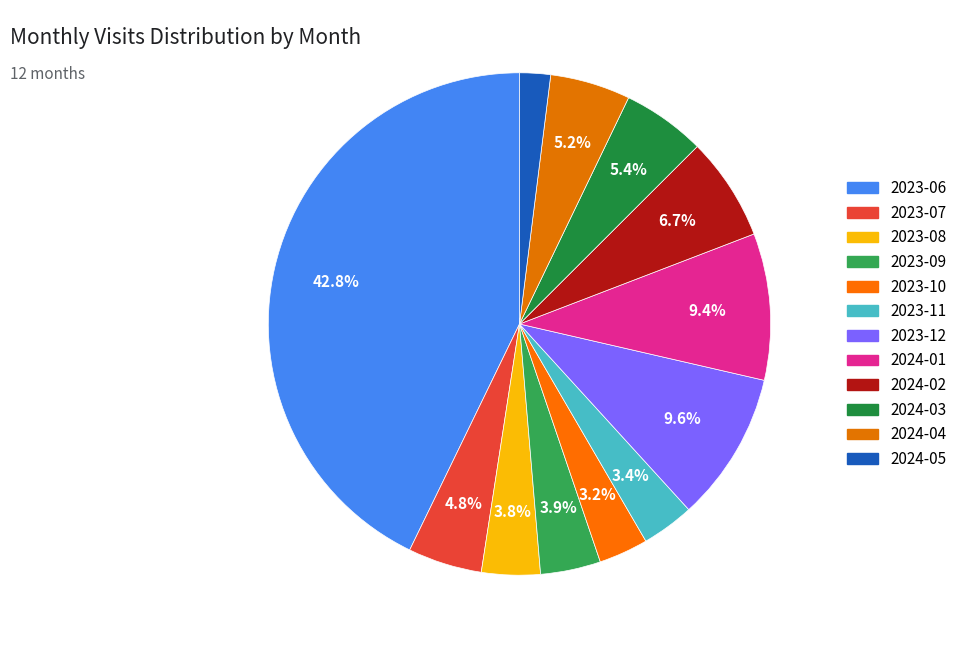

Count the number of slices in the pie.

12